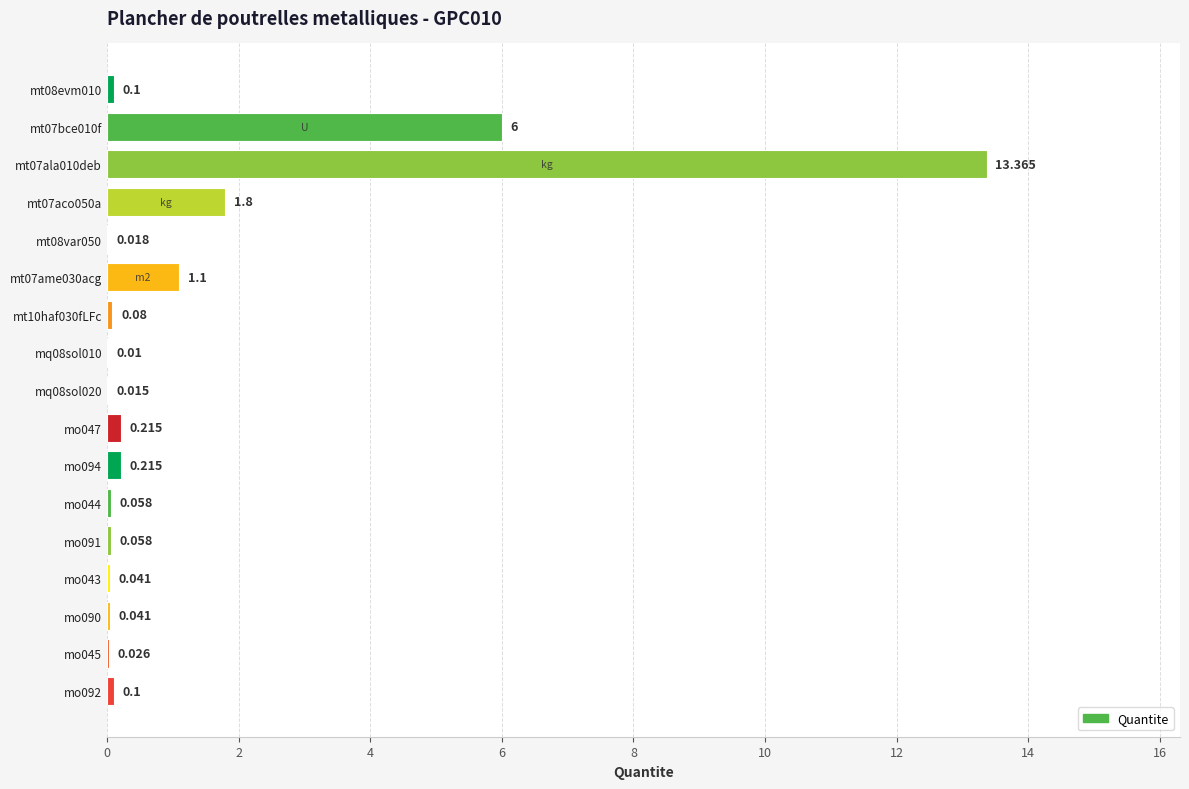

Are the bars horizontal?

Yes